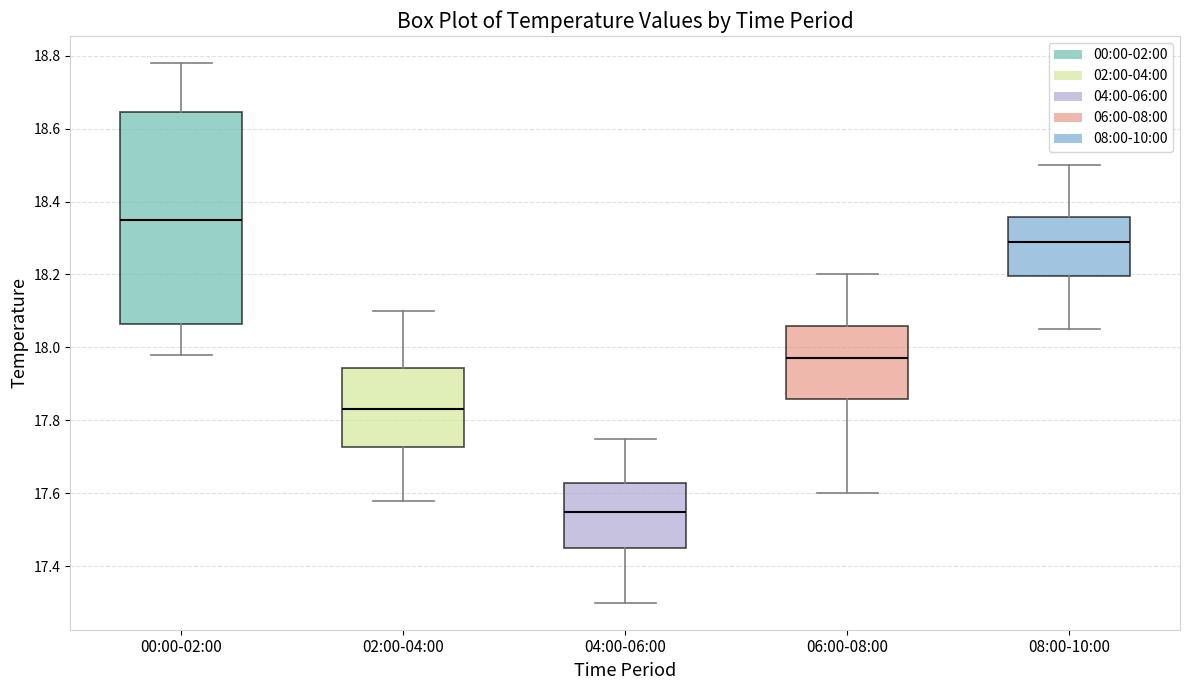

Which box's median line is the highest?

00:00-02:00